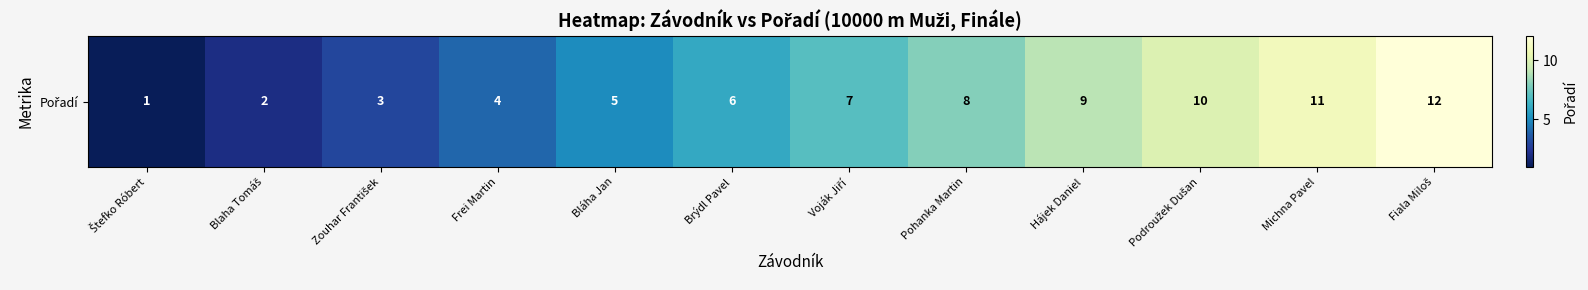

Rank the categories by value from highest to lowest.

Fiala Miloš, Michna Pavel, Podroužek Dušan, Hájek Daniel, Pohanka Martin, Voják Jiří, Brýdl Pavel, Bláha Jan, Frei Martin, Zouhar František, Blaha Tomáš, Štefko Róbert